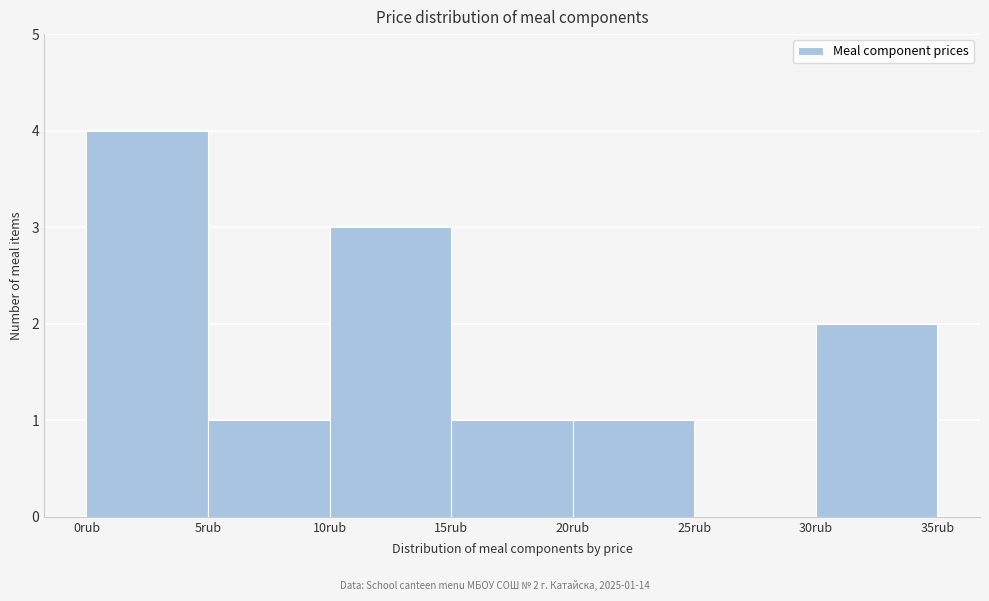

Over which range of the x-axis is the bar tallest?

0 to 5